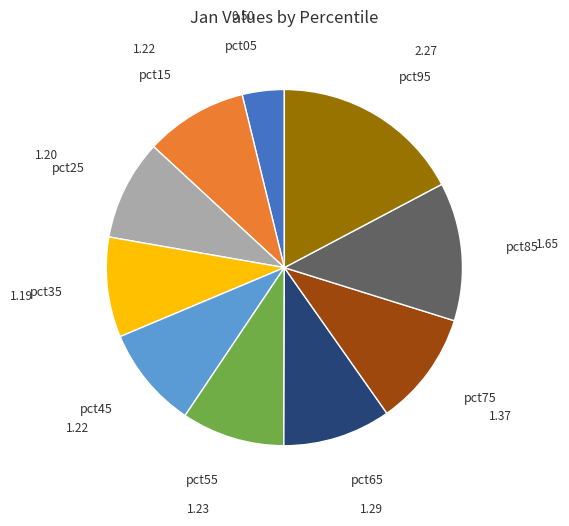

Does any single category account for the majority?

No